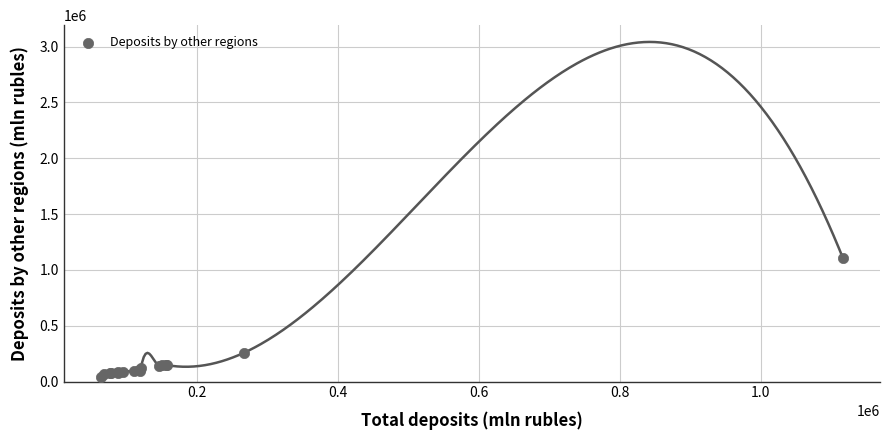

What Y value in the scatter plot is closest to 571551?

258778